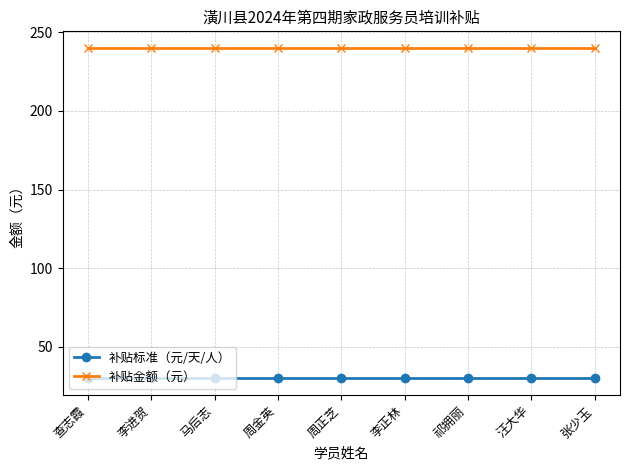

List the series in order of their overall mean, lowest first.

补贴标准（元/天/人）, 补贴金额（元）